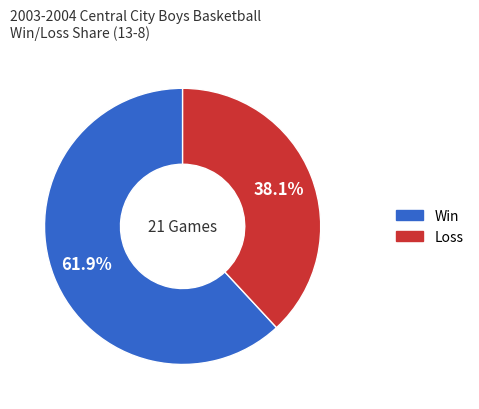

Is there any slice that represents more than half of the pie?

Yes